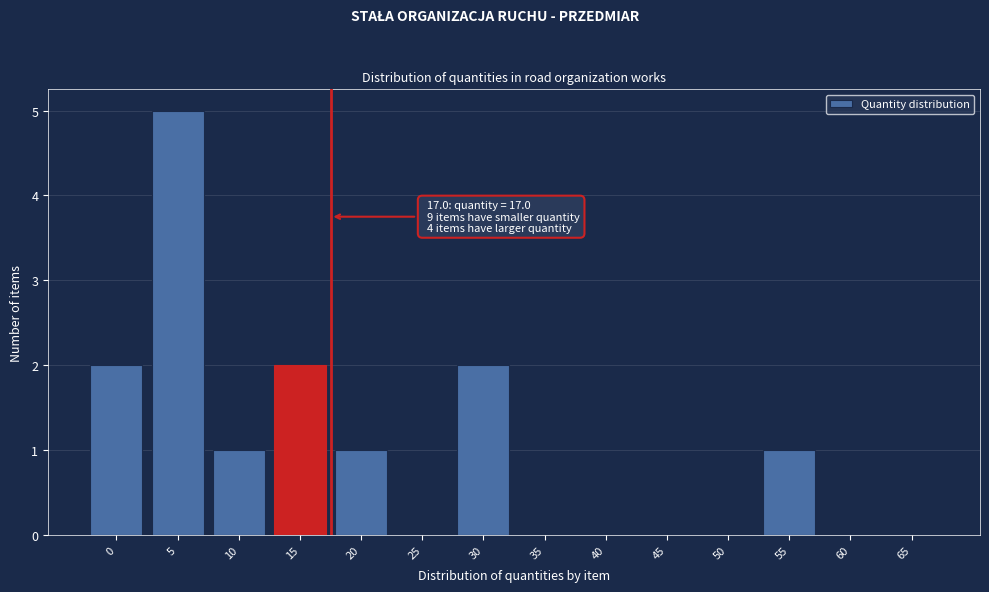

Reading right to left, extract all data points from this chart.

65=0	60=0	55=1	50=0	45=0	40=0	35=0	30=2	25=0	20=1	15=2	10=1	5=5	0=2